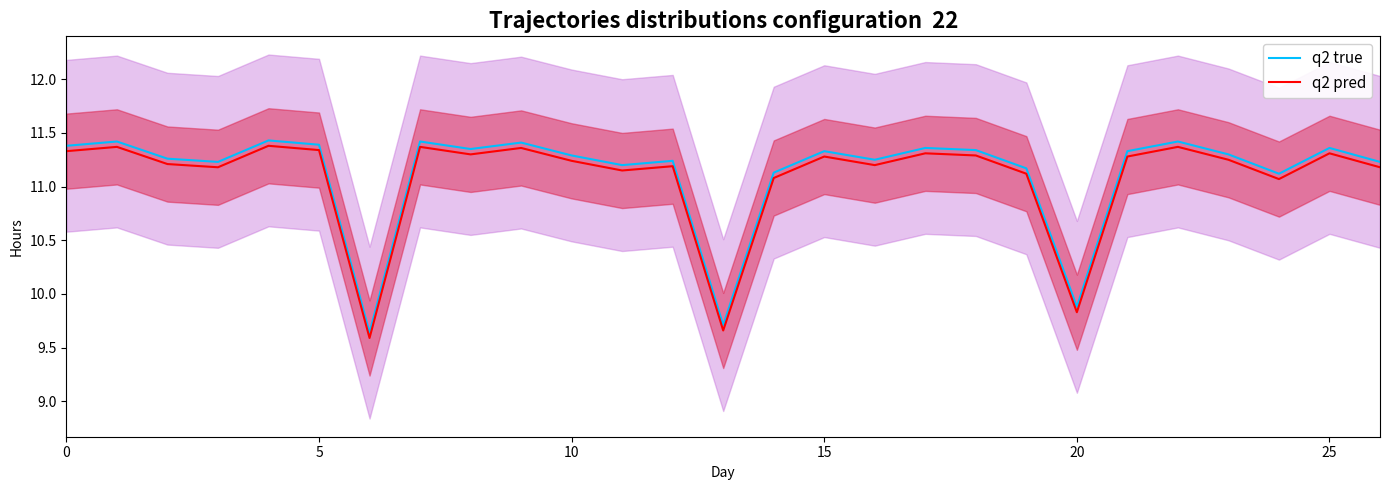

True or false: q2 pred has a value of 14.3 at 13.

False